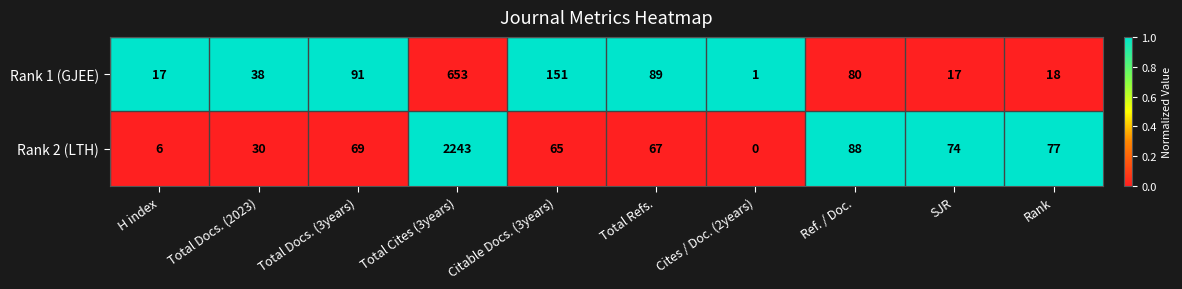

At which category does the chart reach its minimum across all series?

Cites / Doc. (2years)